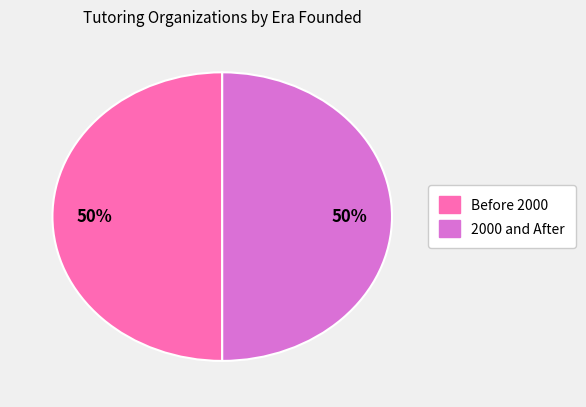

To the nearest percent, what is the average slice percentage?

50%